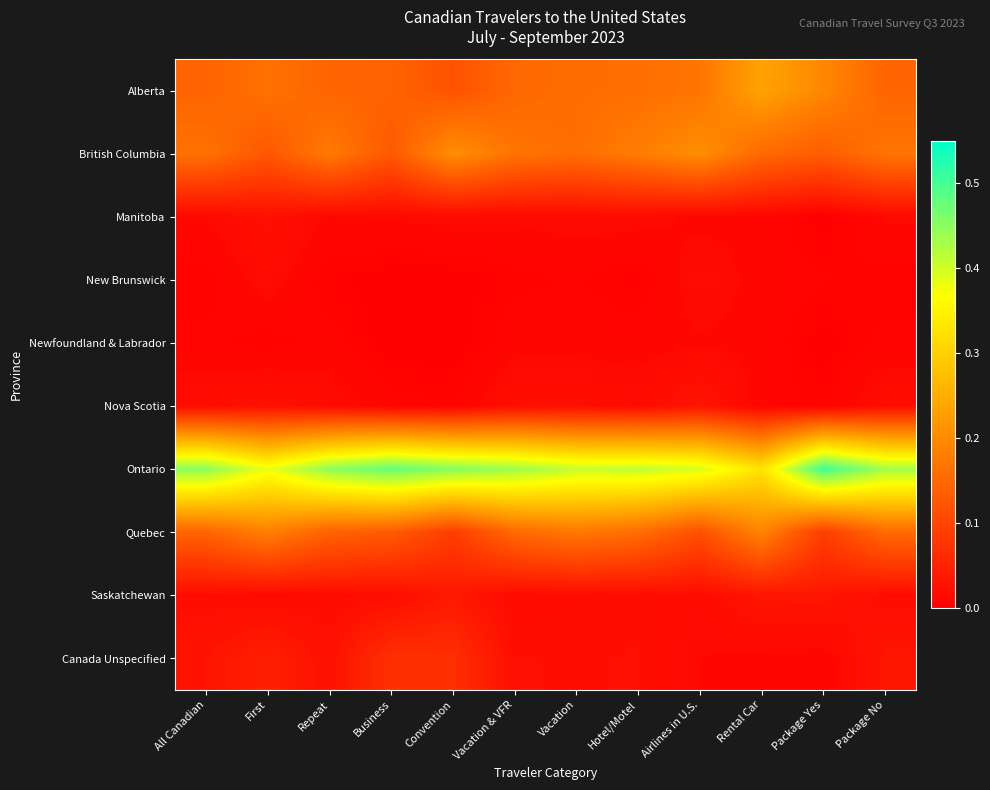

Reading left to right, transcribe all the data shown in this chart.

Alberta: All Canadian=0.1	First=0.2	Repeat=0.1	Business=0.1	Convention=0.1	Vacation & VFR=0.1	Vacation=0.2	Hotel/Motel=0.2	Airlines in U.S.=0.2	Rental Car=0.2	Package Yes=0.2	Package No=0.1
British Columbia: All Canadian=0.2	First=0.1	Repeat=0.2	Business=0.1	Convention=0.2	Vacation & VFR=0.2	Vacation=0.2	Hotel/Motel=0.2	Airlines in U.S.=0.2	Rental Car=0.2	Package Yes=0.1	Package No=0.2
Manitoba: All Canadian=0.0	First=0.0	Repeat=0.0	Business=0.0	Convention=0.0	Vacation & VFR=0.0	Vacation=0.0	Hotel/Motel=0.0	Airlines in U.S.=0.0	Rental Car=0.0	Package Yes=0.0	Package No=0.0
New Brunswick: All Canadian=0.0	First=0.0	Repeat=0.0	Business=0.0	Convention=0.0	Vacation & VFR=0.0	Vacation=0.0	Hotel/Motel=0.0	Airlines in U.S.=0.0	Rental Car=0.0	Package Yes=0.0	Package No=0.0
Newfoundland & Labrador: All Canadian=0.0	First=0.0	Repeat=0.0	Business=0.0	Convention=0.0	Vacation & VFR=0.0	Vacation=0.0	Hotel/Motel=0.0	Airlines in U.S.=0.0	Rental Car=0.0	Package Yes=0.0	Package No=0.0
Nova Scotia: All Canadian=0.0	First=0.0	Repeat=0.0	Business=0.0	Convention=0.0	Vacation & VFR=0.0	Vacation=0.0	Hotel/Motel=0.0	Airlines in U.S.=0.0	Rental Car=0.0	Package Yes=0.0	Package No=0.0
Ontario: All Canadian=0.4	First=0.4	Repeat=0.4	Business=0.5	Convention=0.5	Vacation & VFR=0.4	Vacation=0.4	Hotel/Motel=0.4	Airlines in U.S.=0.4	Rental Car=0.3	Package Yes=0.5	Package No=0.4
Quebec: All Canadian=0.1	First=0.2	Repeat=0.1	Business=0.1	Convention=0.1	Vacation & VFR=0.2	Vacation=0.2	Hotel/Motel=0.2	Airlines in U.S.=0.1	Rental Car=0.2	Package Yes=0.1	Package No=0.2
Saskatchewan: All Canadian=0.0	First=0.0	Repeat=0.0	Business=0.0	Convention=0.0	Vacation & VFR=0.0	Vacation=0.0	Hotel/Motel=0.0	Airlines in U.S.=0.0	Rental Car=0.0	Package Yes=0.0	Package No=0.0
Canada Unspecified: All Canadian=0.0	First=0.0	Repeat=0.0	Business=0.1	Convention=0.1	Vacation & VFR=0.0	Vacation=0.0	Hotel/Motel=0.0	Airlines in U.S.=0.0	Rental Car=0.0	Package Yes=0.0	Package No=0.0